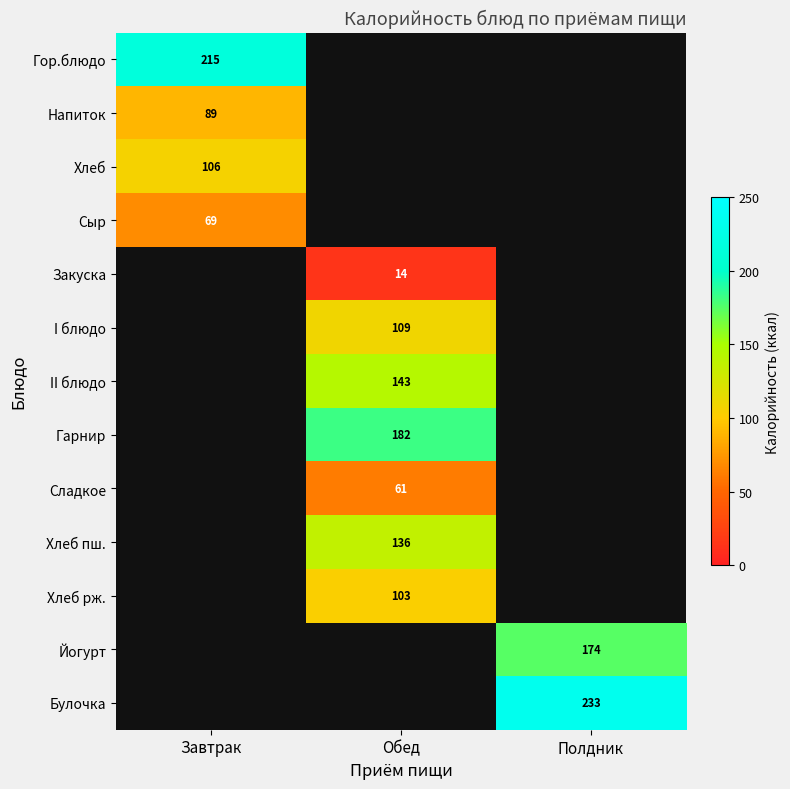

What is the greatest value displayed?

233.0